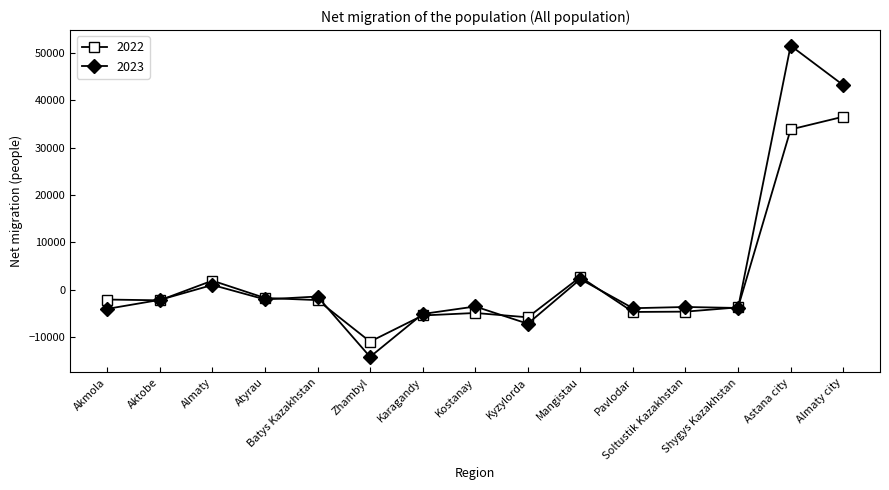

Which series has the widest spread of values?

2023